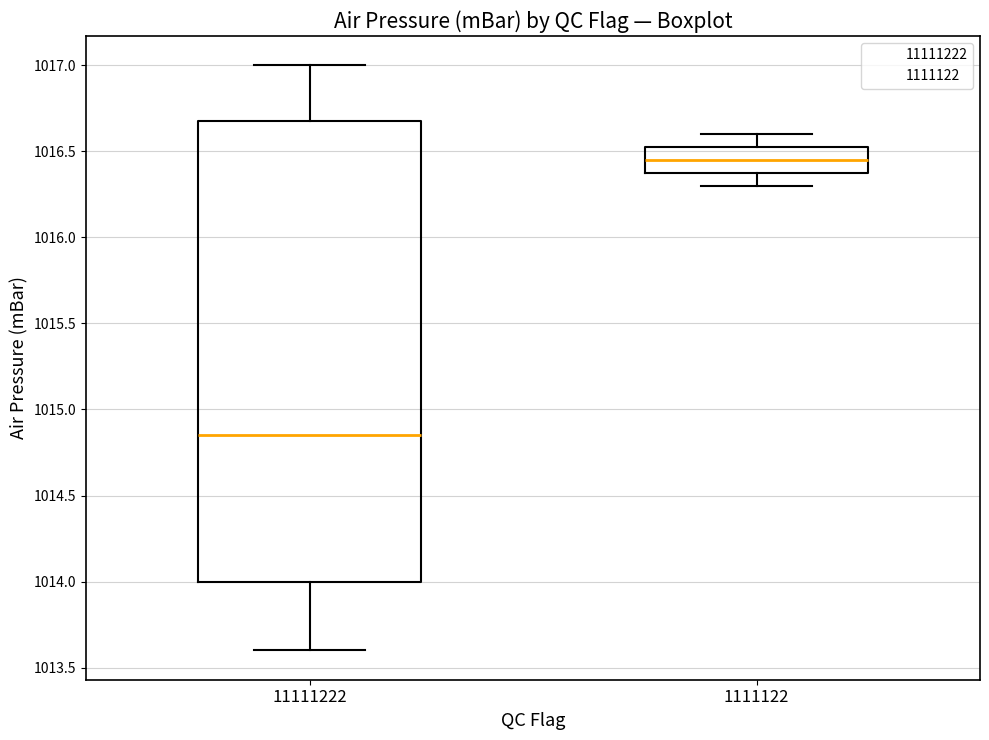

Comparing the boxes themselves (not the whiskers), which one is the tallest?

11111222